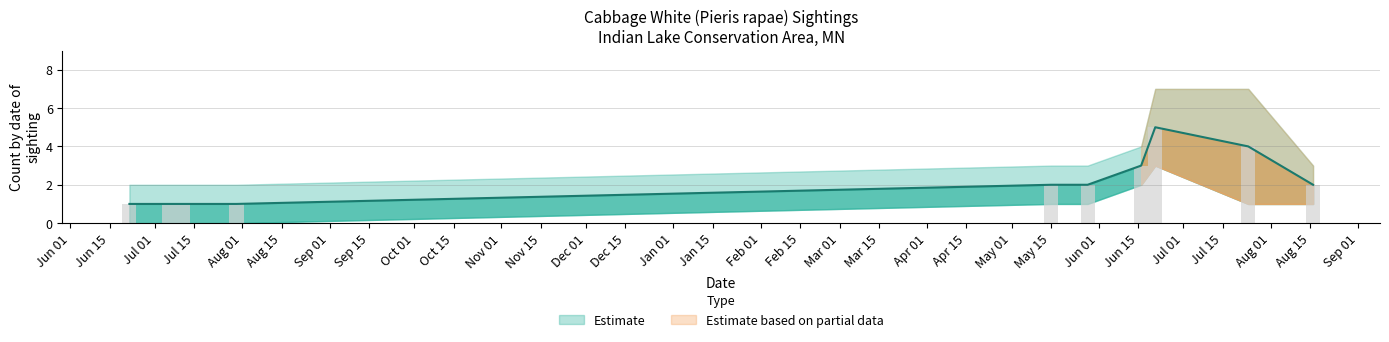

How many data points does each series have?

13